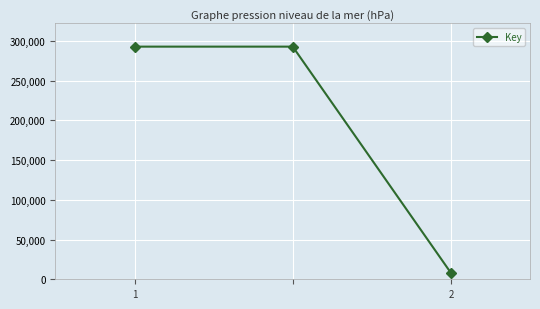

What is the minimum value shown in the chart?

8030